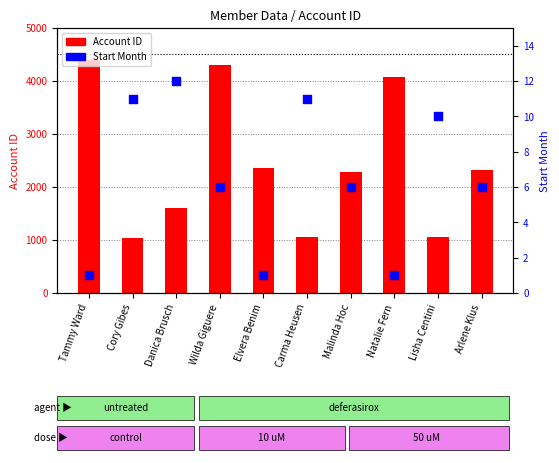

Which series has the largest total across all categories?

Account ID